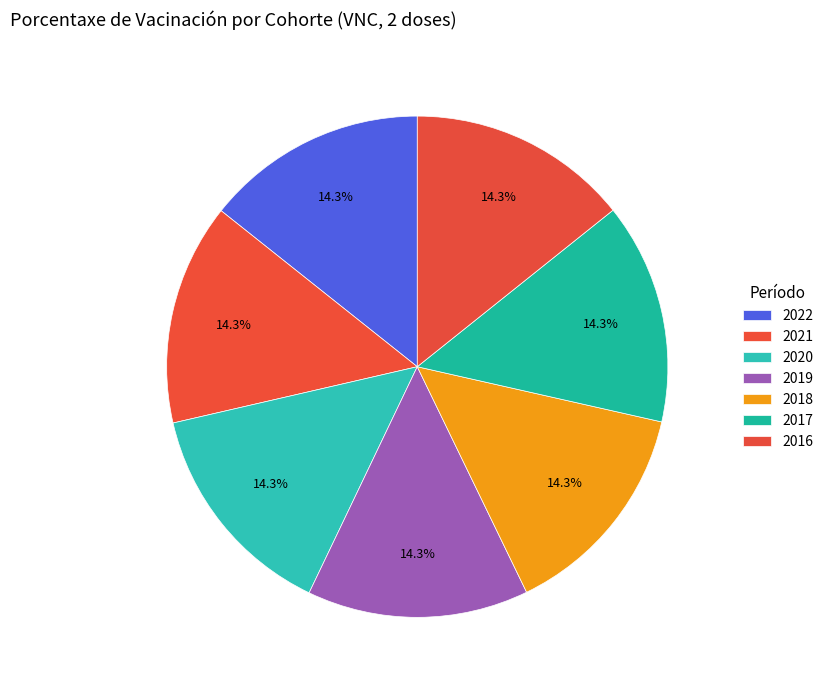

Count the number of slices in the pie.

7